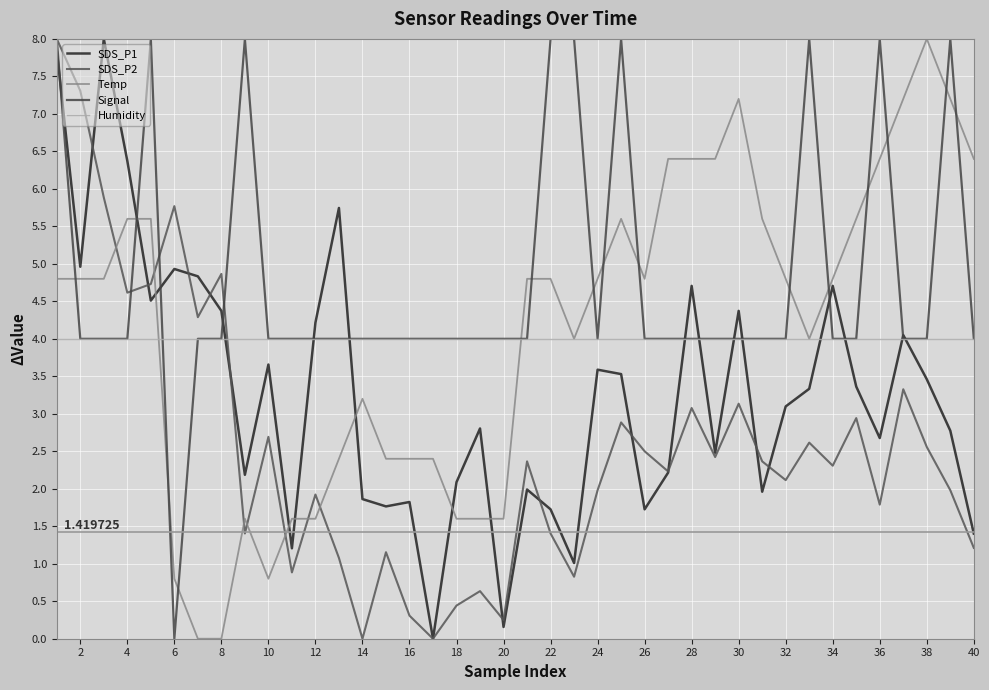

How many lines are shown in the chart?

5